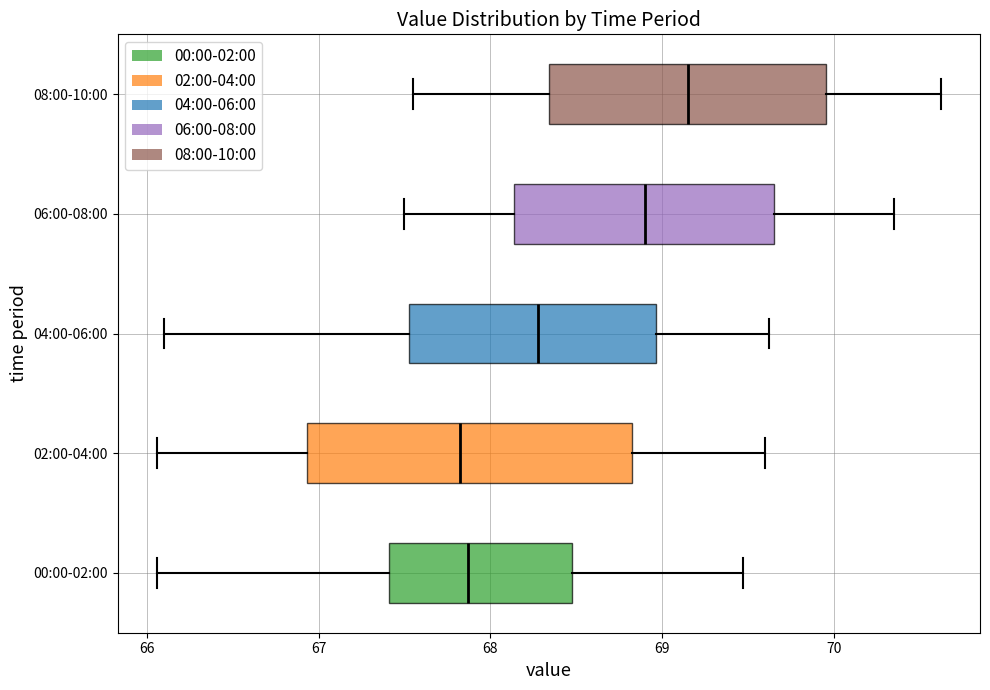

Reading bottom to top, transcribe this box plot: for each box, give where its median line is, the range the box spans, and where its two whiskers end, as read against the x-axis. The values are not printed on the chart, so give them approximately, as read against the axis.

00:00-02:00: median 67.9, box 67.4 to 68.5, whiskers 66.1 to 69.5
02:00-04:00: median 67.8, box 66.9 to 68.8, whiskers 66.1 to 69.6
04:00-06:00: median 68.3, box 67.5 to 69.0, whiskers 66.1 to 69.6
06:00-08:00: median 68.9, box 68.1 to 69.7, whiskers 67.5 to 70.4
08:00-10:00: median 69.2, box 68.3 to 70.0, whiskers 67.6 to 70.6